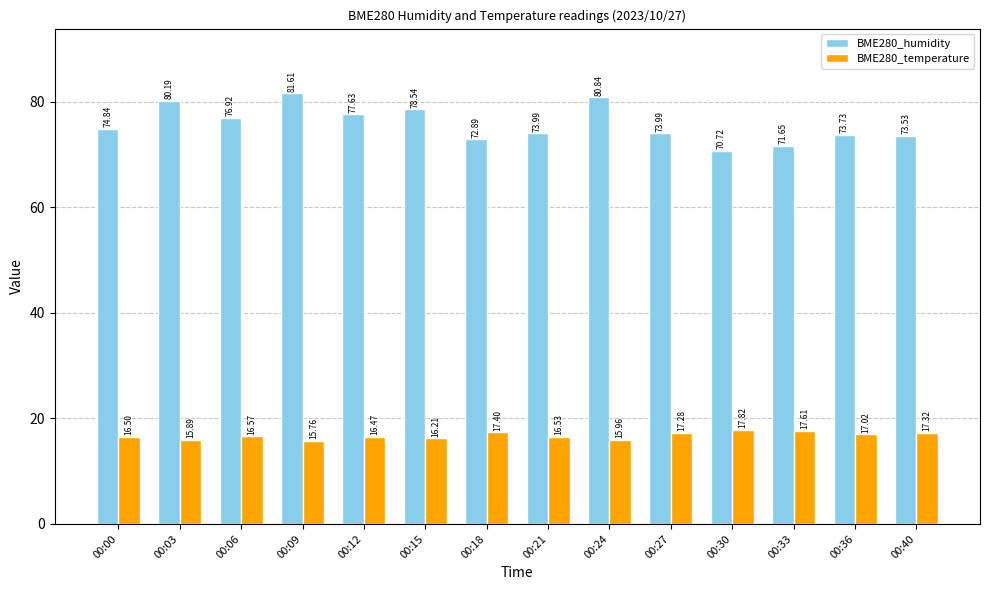

Which series has the largest range (max minus min)?

BME280_humidity